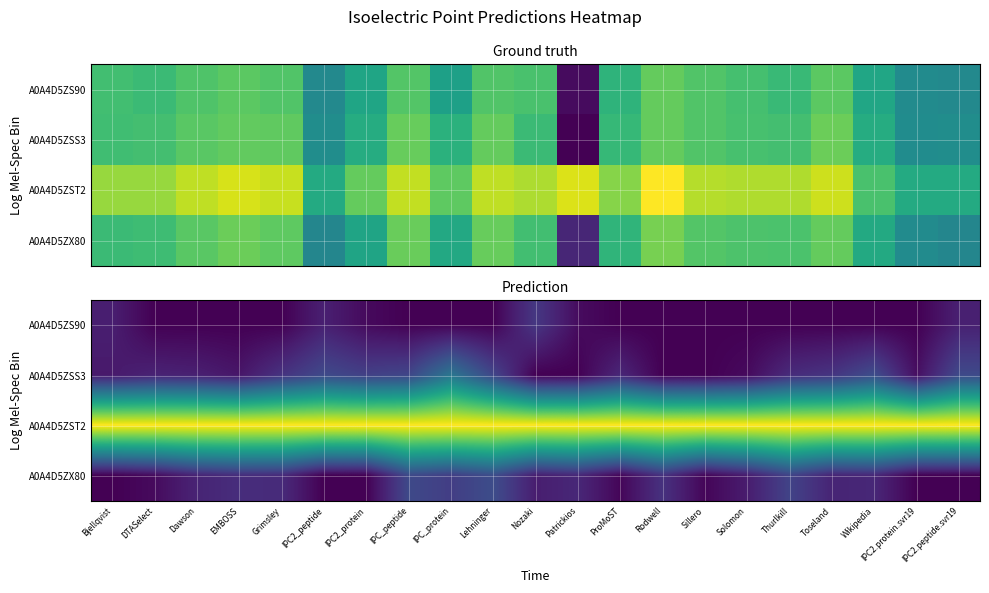

Rank the series at Wikipedia from highest to lowest value.

A0A4D5ZST2, A0A4D5ZSS3, A0A4D5ZX80, A0A4D5ZS90